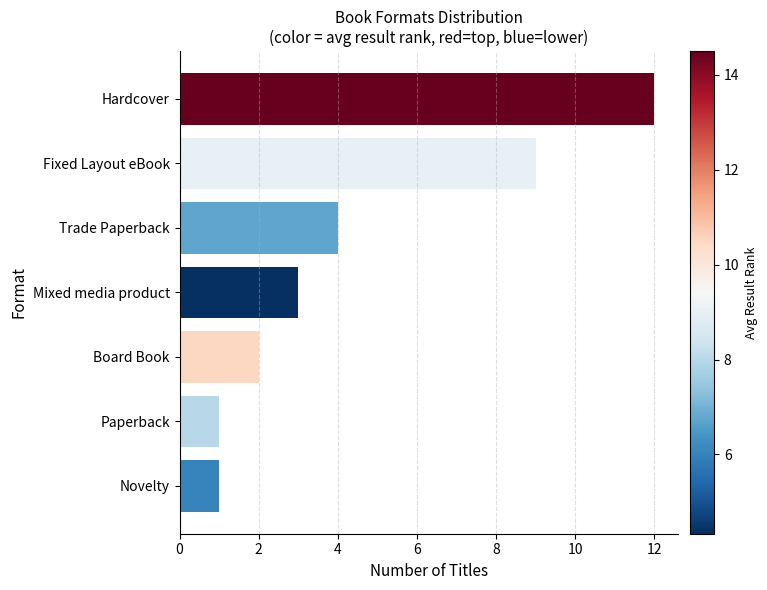

How many values are below 3?

3